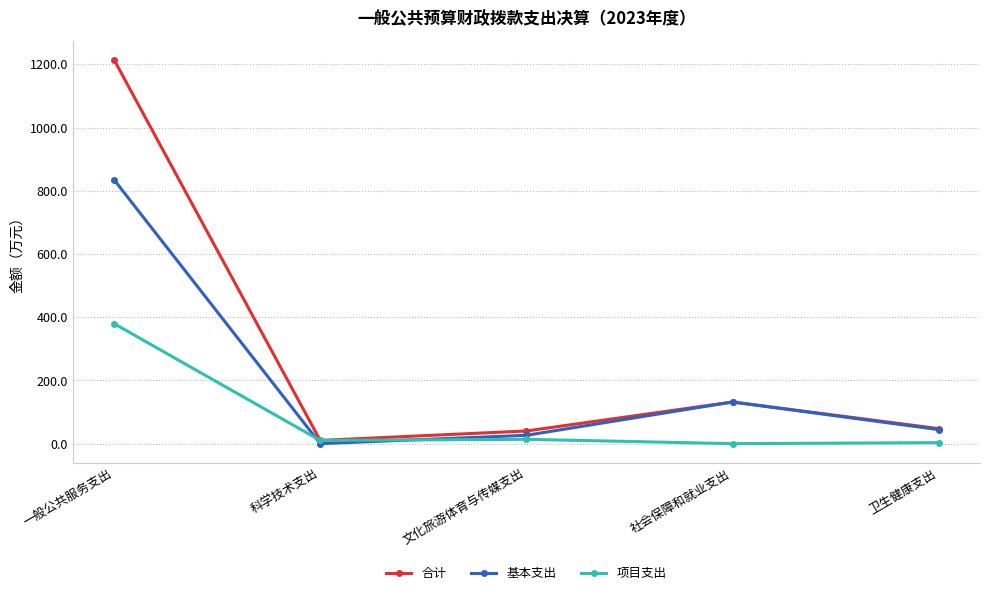

What is the value of the 合计 point at the 5th from the left?

47.5